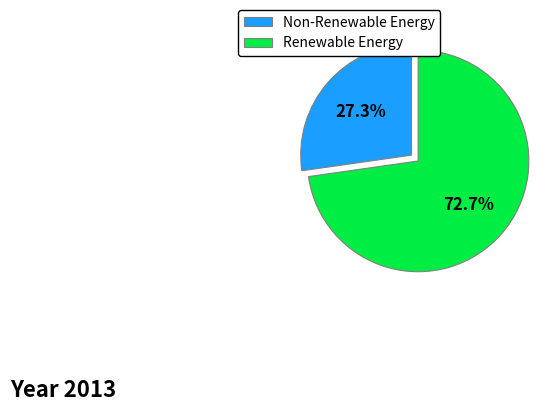

Is the sum of Non-Renewable Energy and Renewable Energy greater than half?

Yes